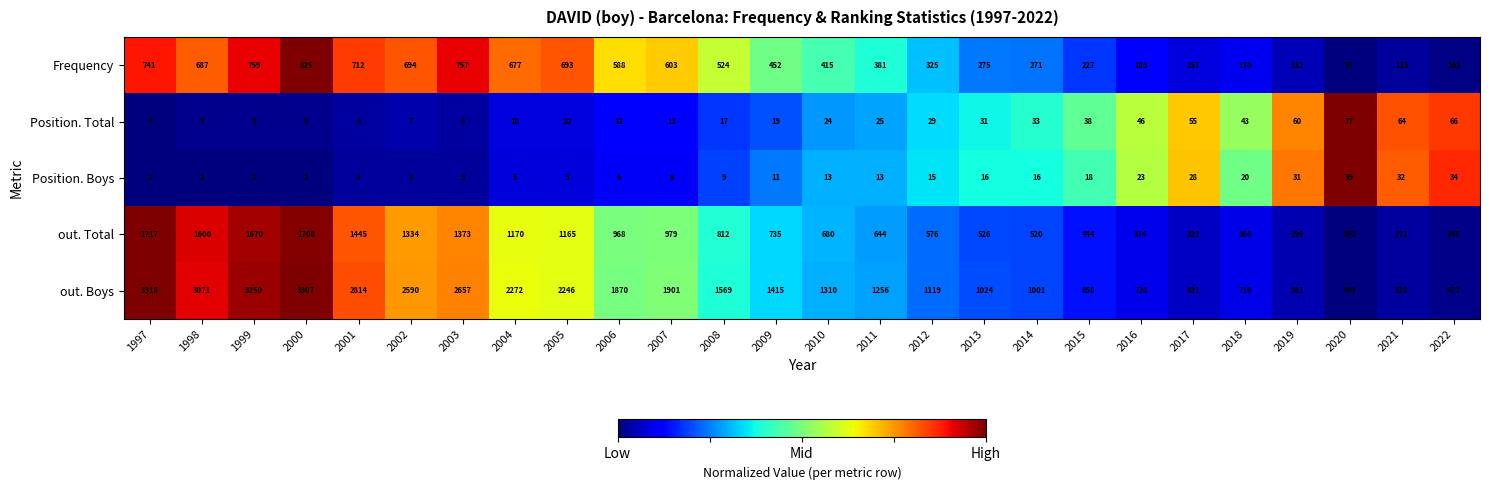

What is the difference between the maximum and minimum values in the Position. Boys series?

37